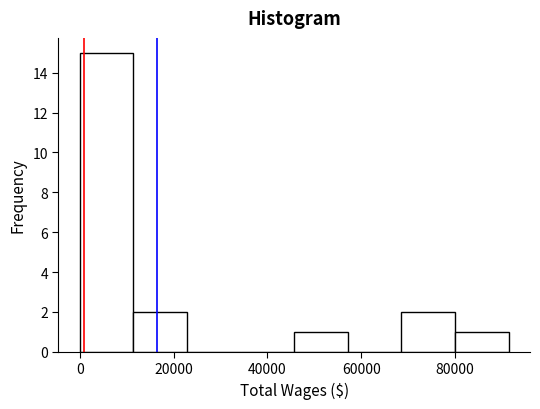

Which range on the x-axis has the tallest bar?

0 to 12000